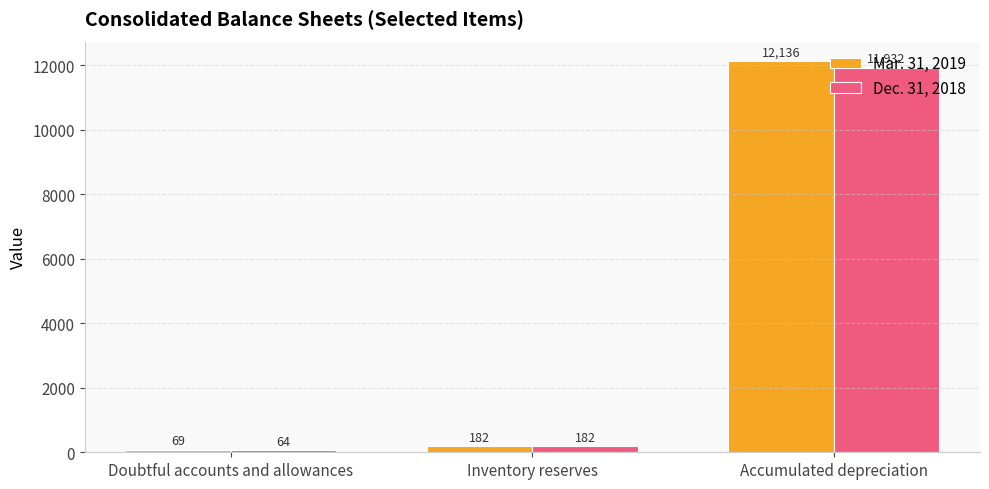

Which series has the largest range (max minus min)?

Mar. 31, 2019